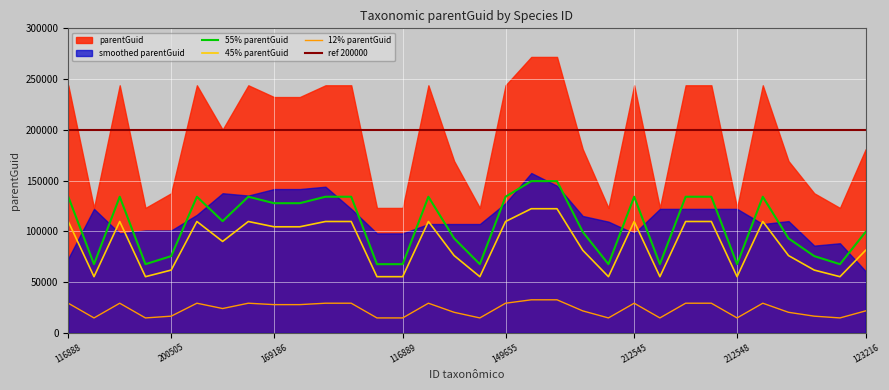

What is the minimum value for 12% parentGuid?

14773.0